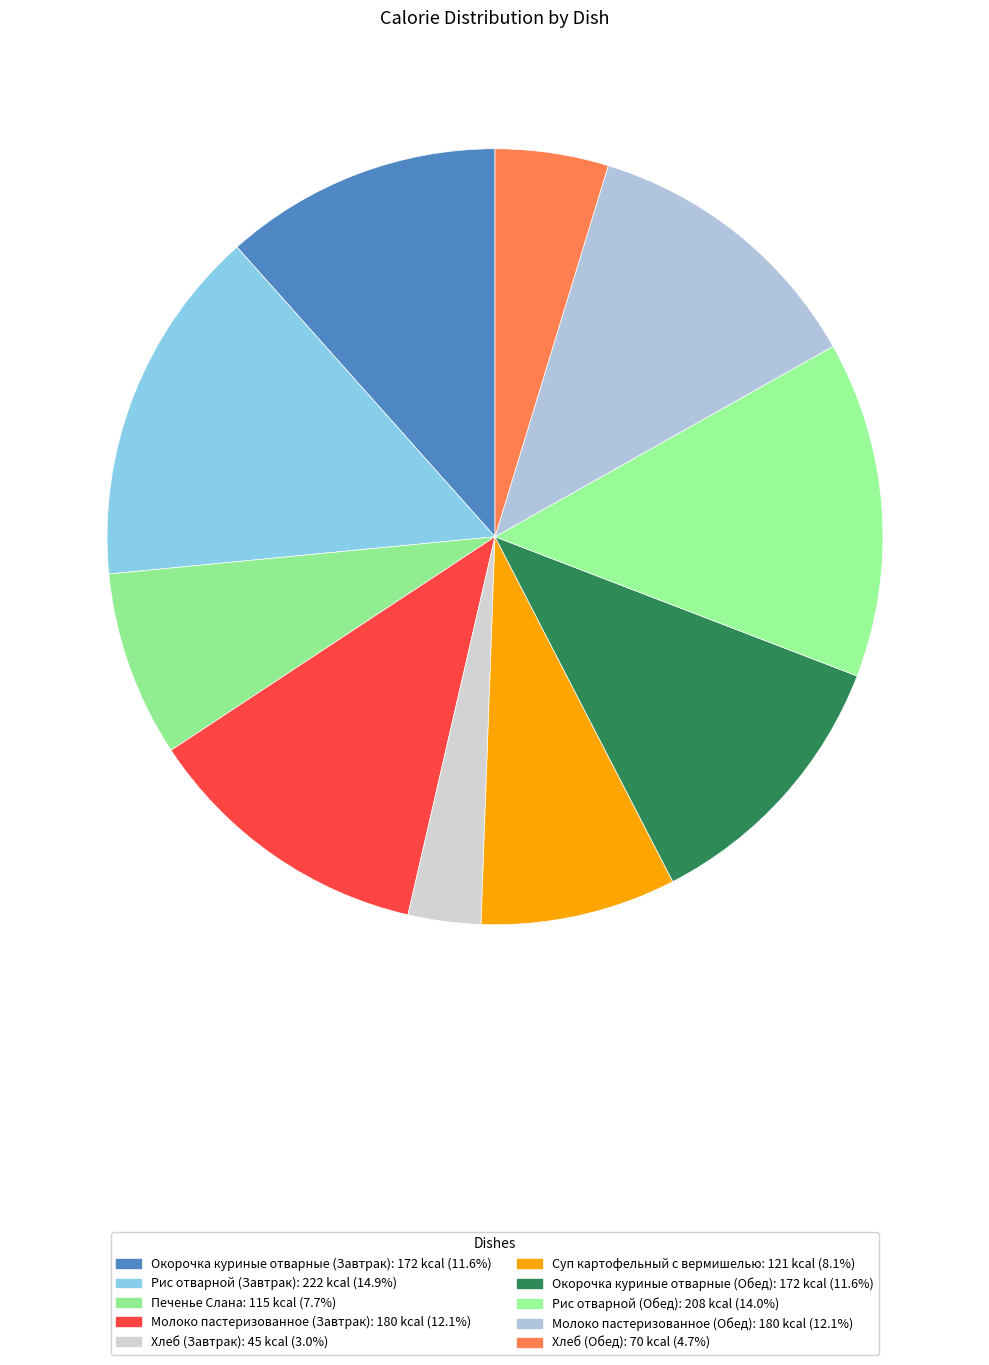

True or false: Окорочка куриные отварные (Обед) accounts for 6% of the total.

False